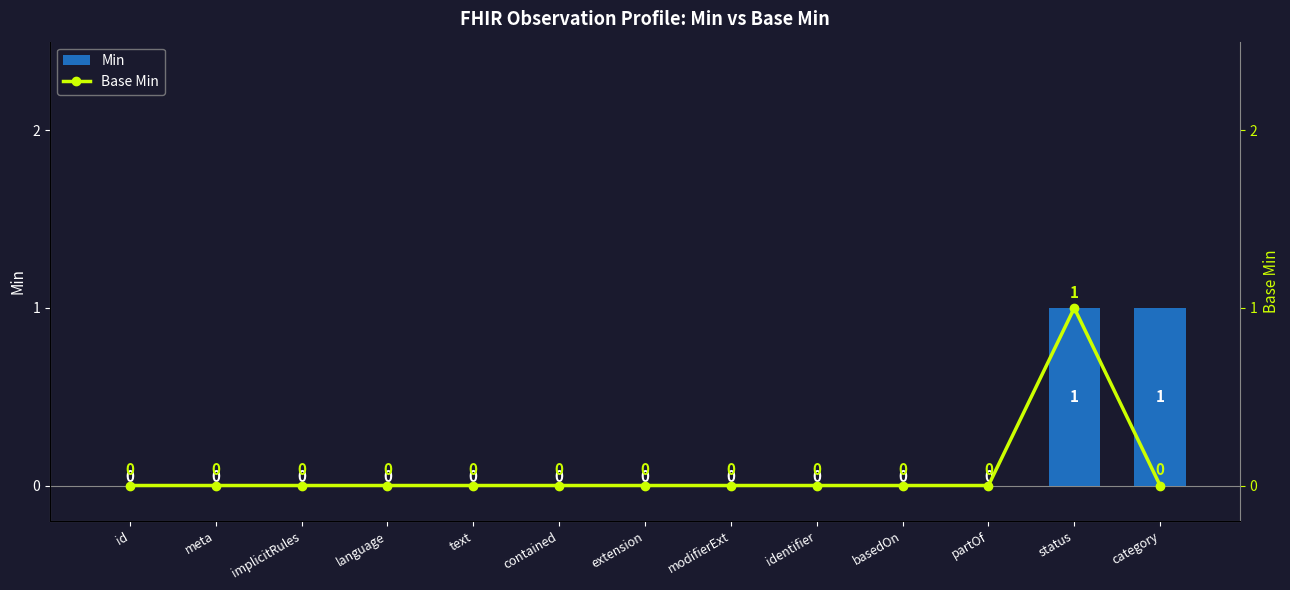

Reading left to right, transcribe all the data shown in this chart.

Min: 0	0	0	0	0	0	0	0	0	0	0	1	1
Base Min: 0	0	0	0	0	0	0	0	0	0	0	1	0